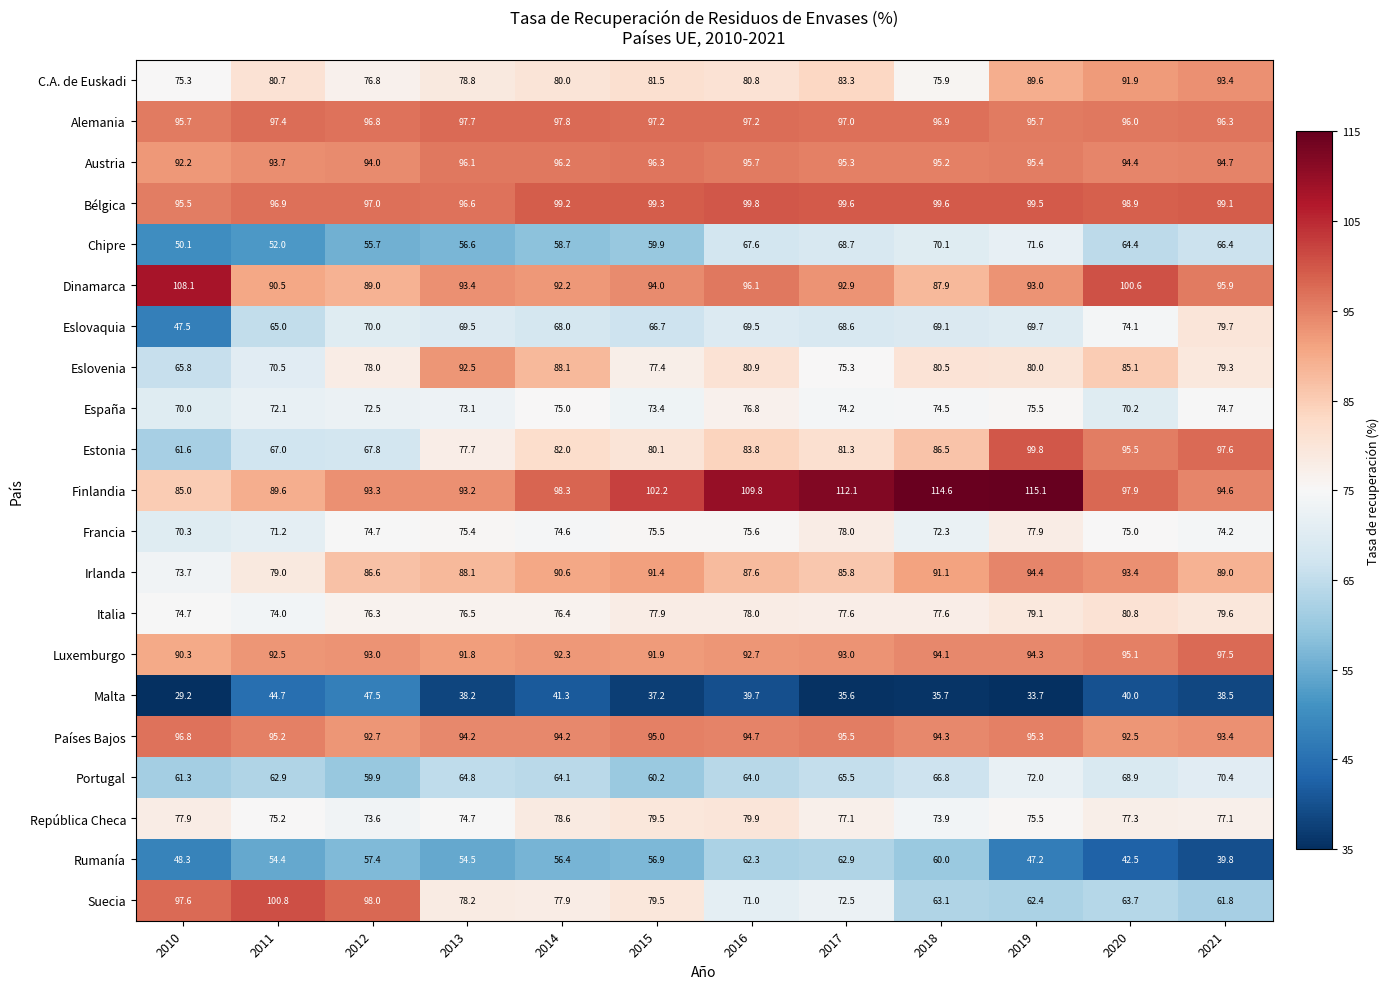

Where is Bélgica nearest to the value 97?

2012